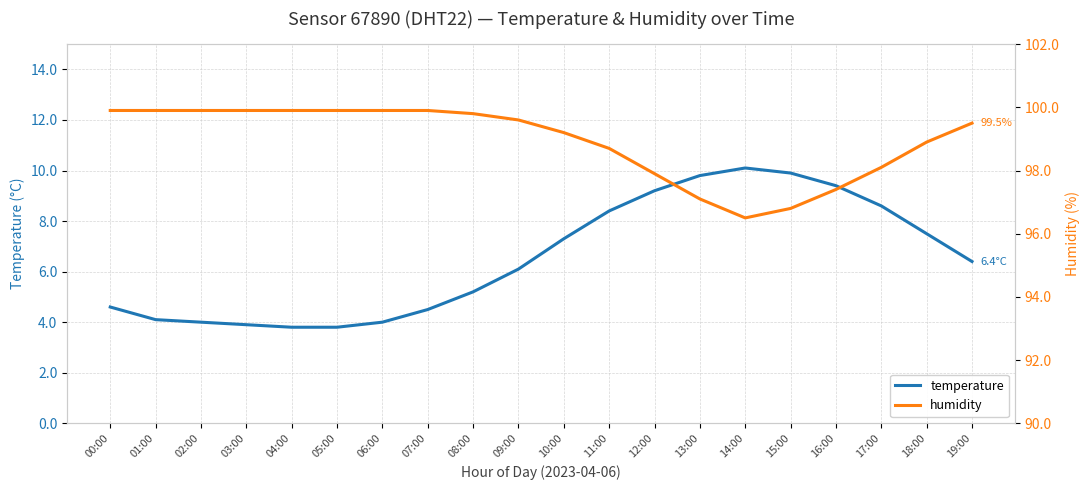

What is the spread (max minus min) of values at 02:00?

95.9